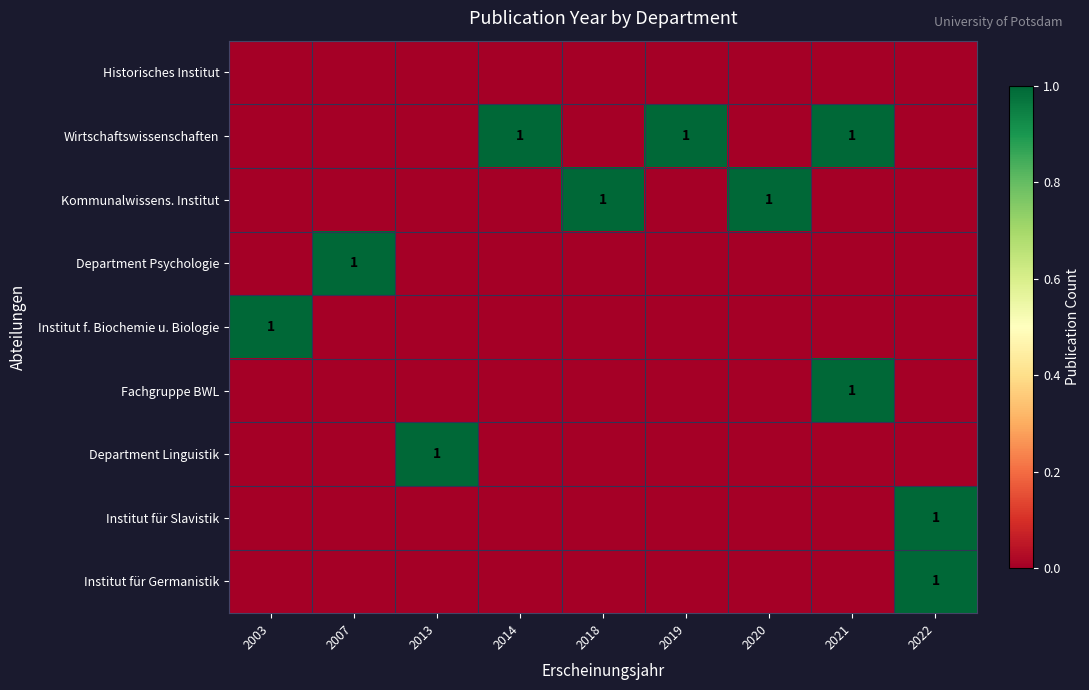

True or false: Institut für Germanistik has a value of 1 at 2022.

True